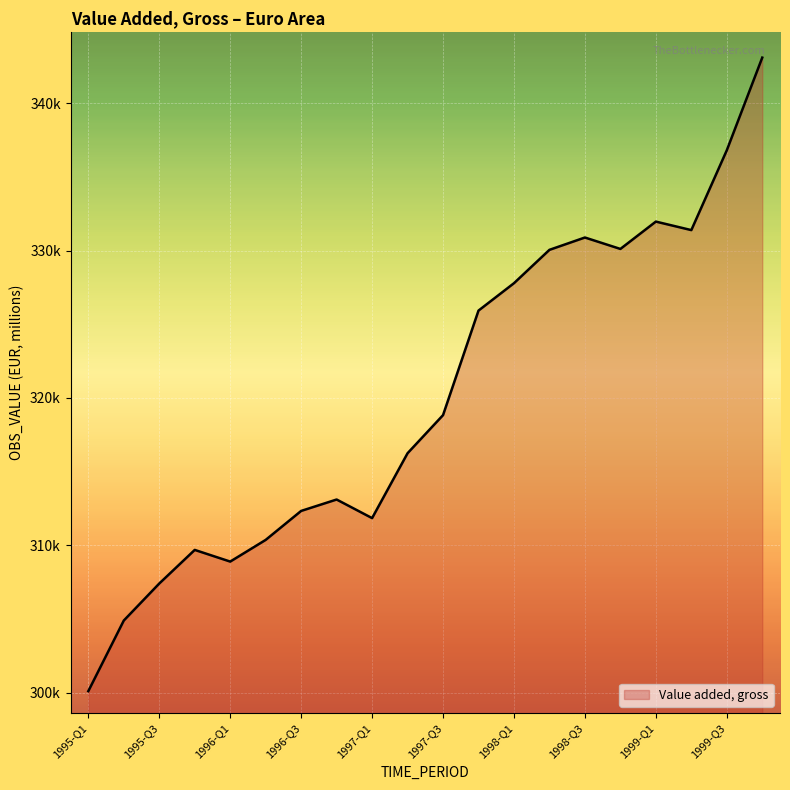

Does the chart display data point markers on the line(s)?

No